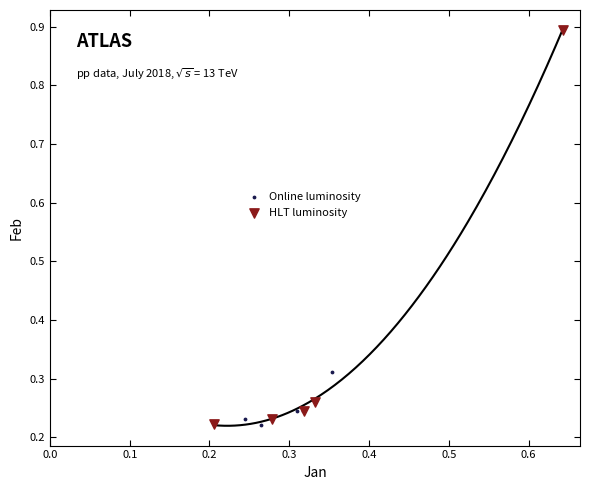

Which series has the largest Y range (max minus min)?

HLT luminosity